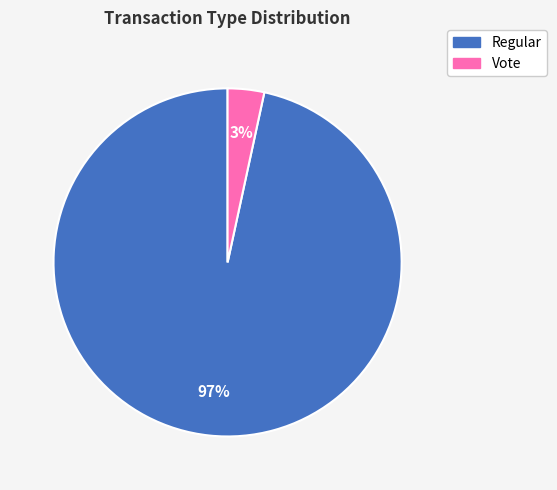

Is the sum of Vote and Regular greater than half?

Yes